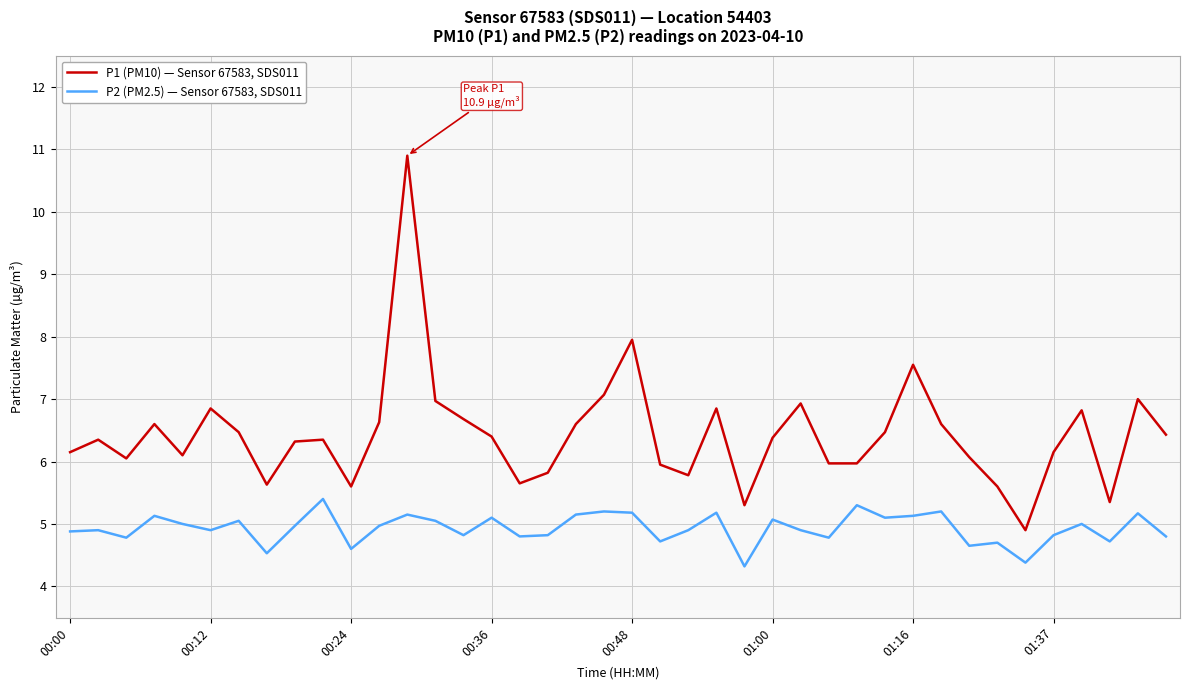

What is the difference between the maximum and minimum values in the P2 (PM2.5) — Sensor 67583, SDS011 series?

1.1